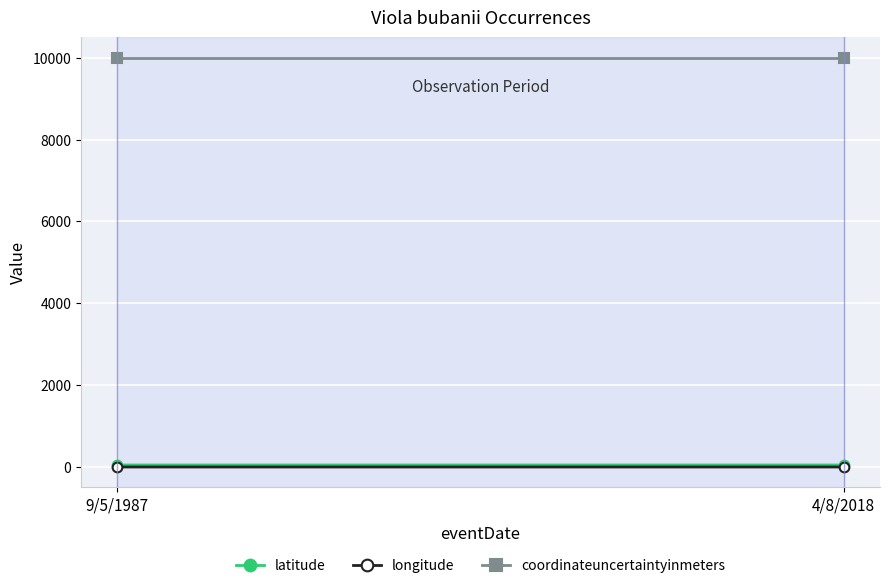

Is it true that coordinateuncertaintyinmeters equals 10000.0 at 9/5/1987?

True